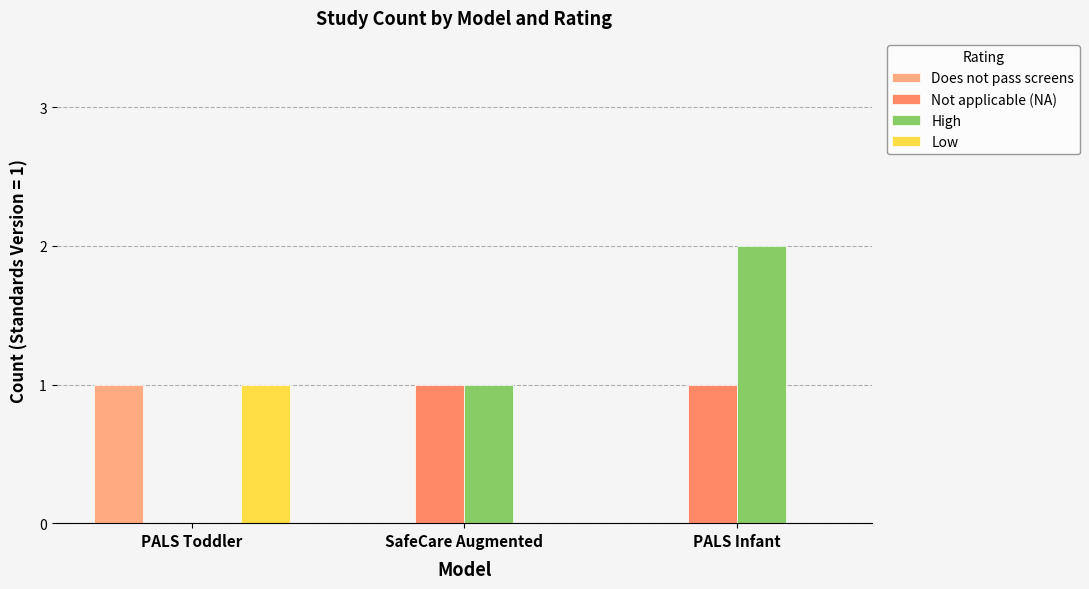

Reading left to right, what are all the values shown in this chart?

Does not pass screens: PALS Toddler=1	SafeCare Augmented=0	PALS Infant=0
Not applicable (NA): PALS Toddler=0	SafeCare Augmented=1	PALS Infant=1
High: PALS Toddler=0	SafeCare Augmented=1	PALS Infant=2
Low: PALS Toddler=1	SafeCare Augmented=0	PALS Infant=0